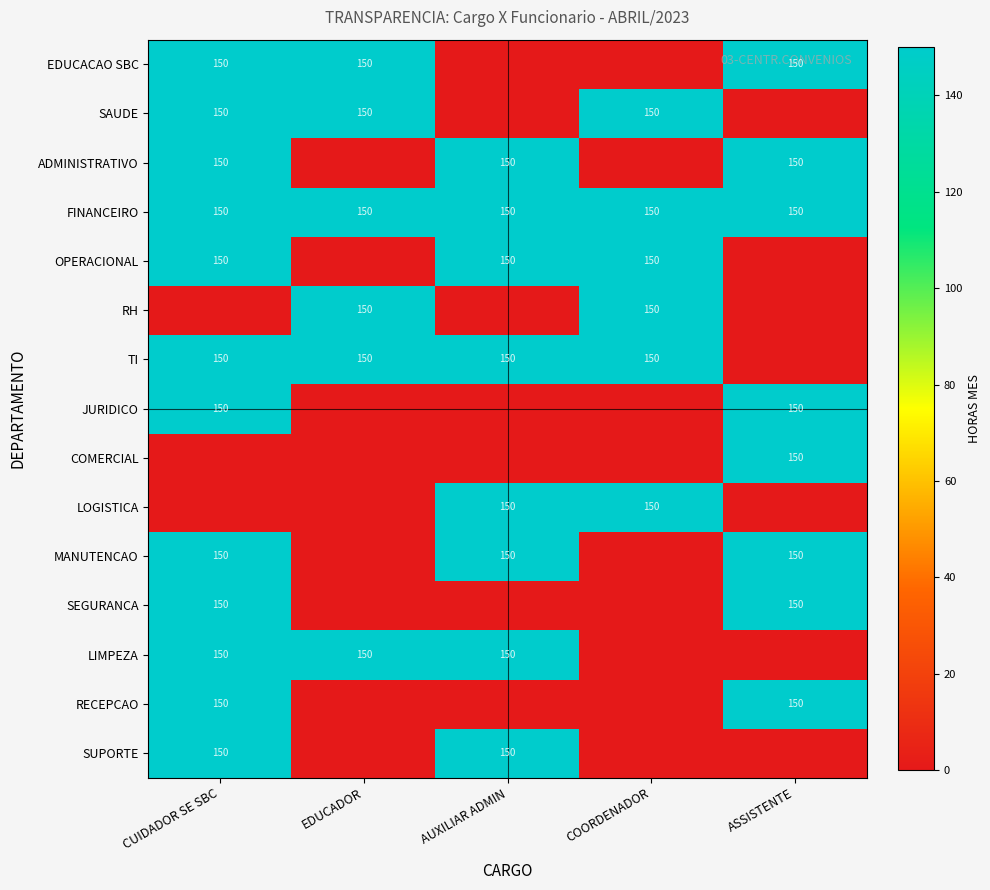

True or false: FINANCEIRO has a value of 150 at EDUCADOR.

True